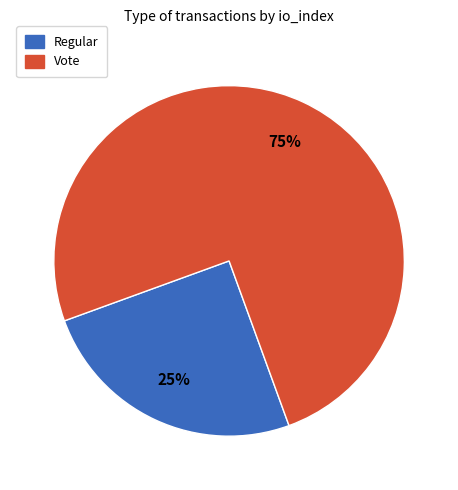

To the nearest percent, what is the difference between the Regular and Vote slice percentages?

50%